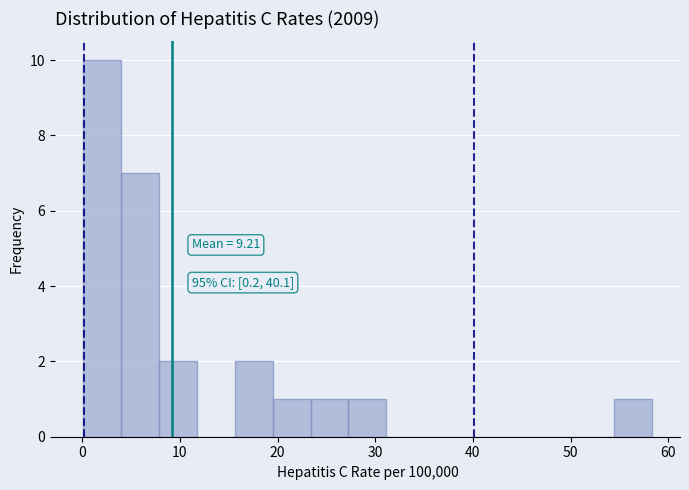

Read against the x-axis, roughly where is the centre of the tallest bar?

2